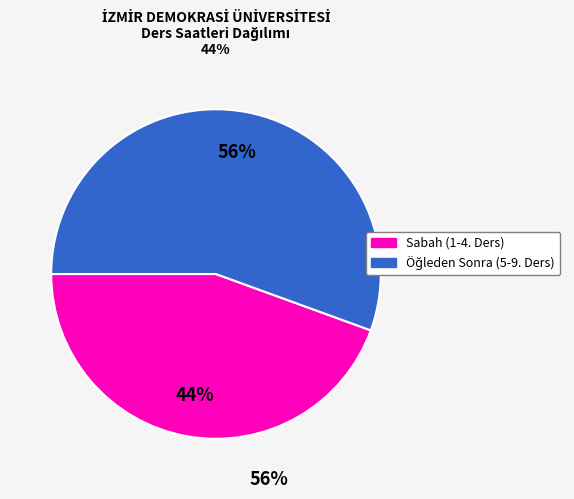

To the nearest percent, what is the average slice percentage?

50%